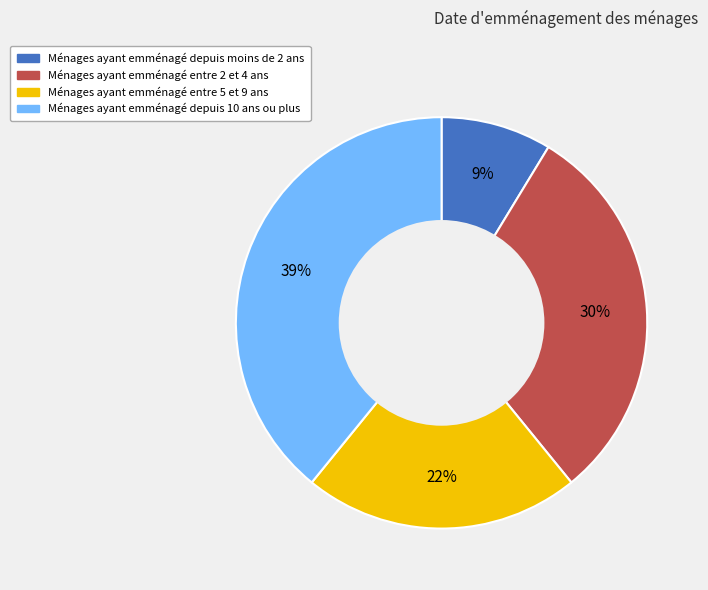

Between Ménages ayant emménagé depuis 10 ans ou plus and Ménages ayant emménagé depuis moins de 2 ans, which is larger?

Ménages ayant emménagé depuis 10 ans ou plus